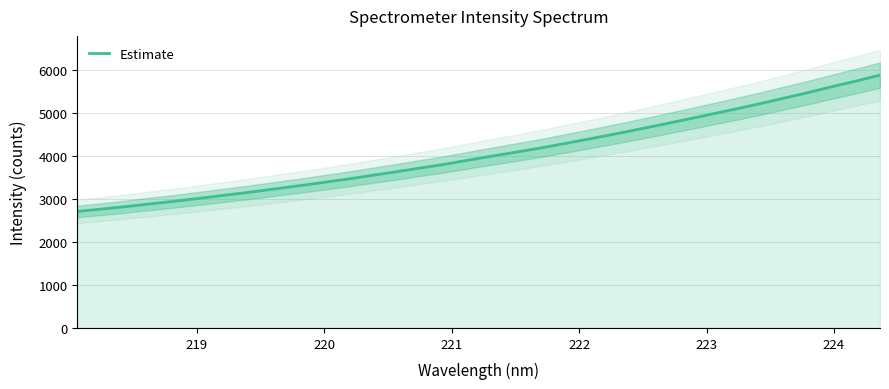

What is the highest value of the Estimate series?

5888.7